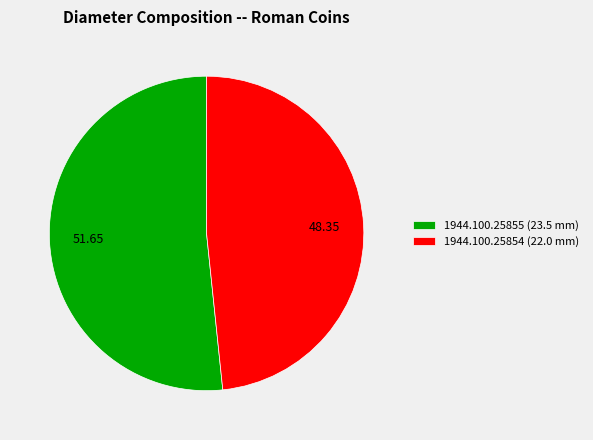

Which category has the biggest portion of the pie?

1944.100.25855 (23.5 mm)